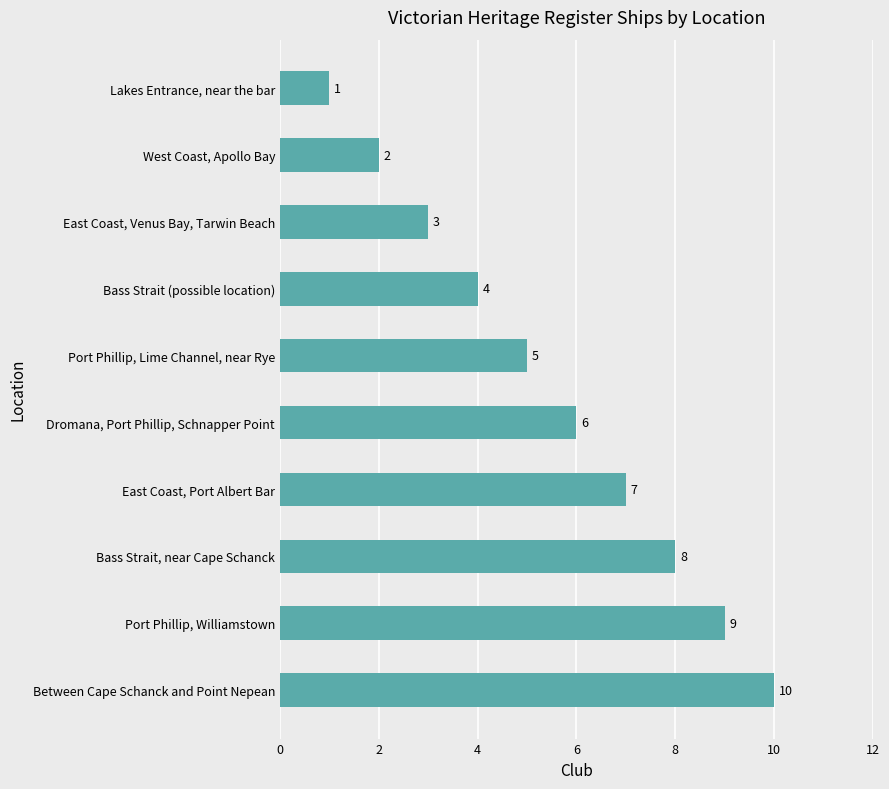

What is the change in value from Bass Strait (possible location) to Port Phillip, Lime Channel, near Rye?

+1